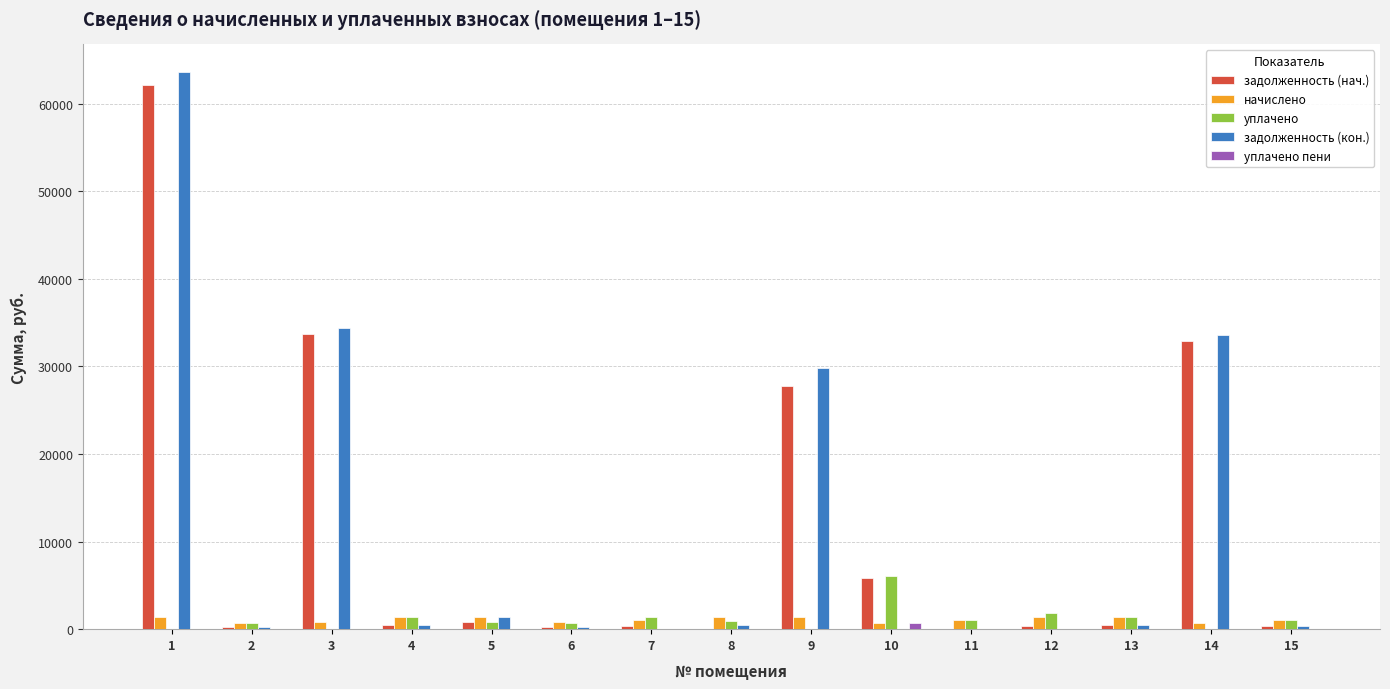

How many series are shown in this chart?

5